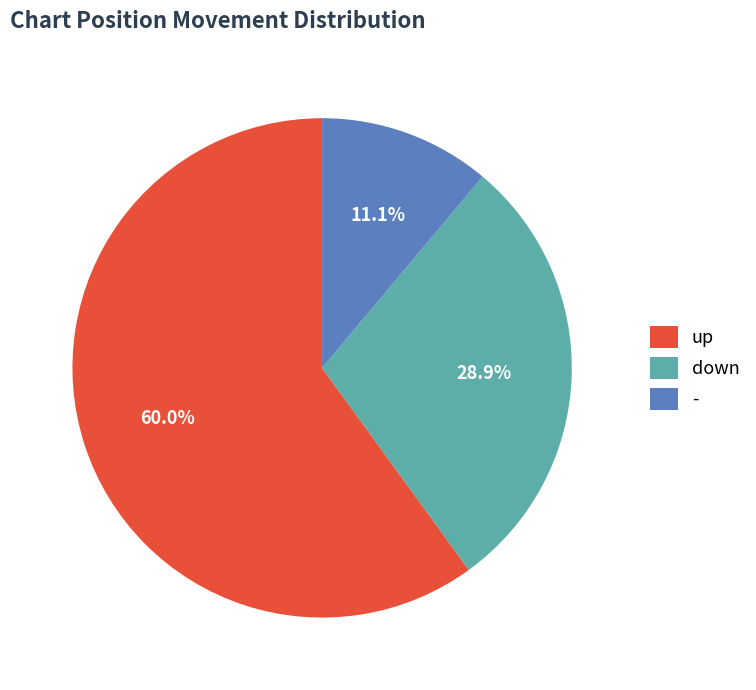

The up slice represents 45% of the pie. True or false?

False